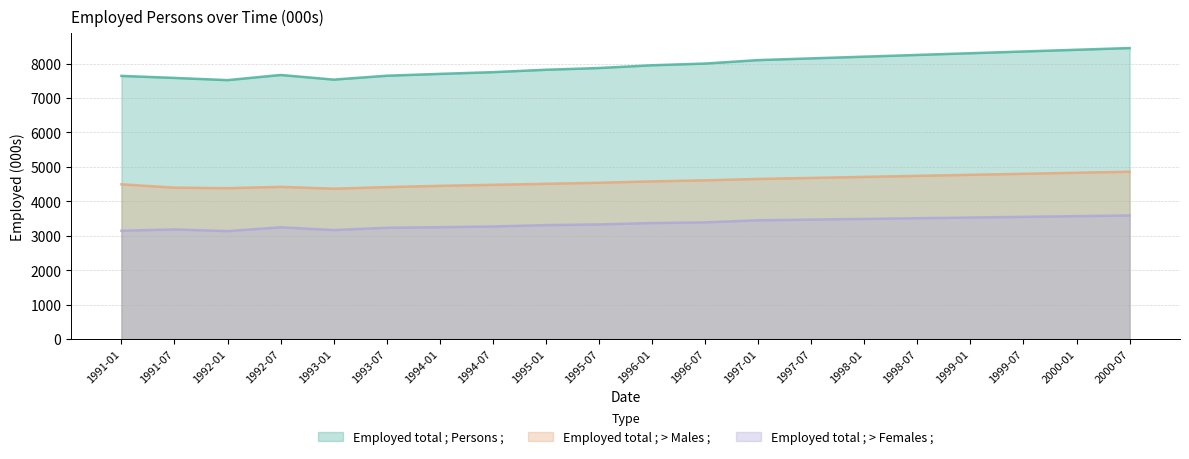

How many values in the Employed total ; > Females ; series are below 3370?

10